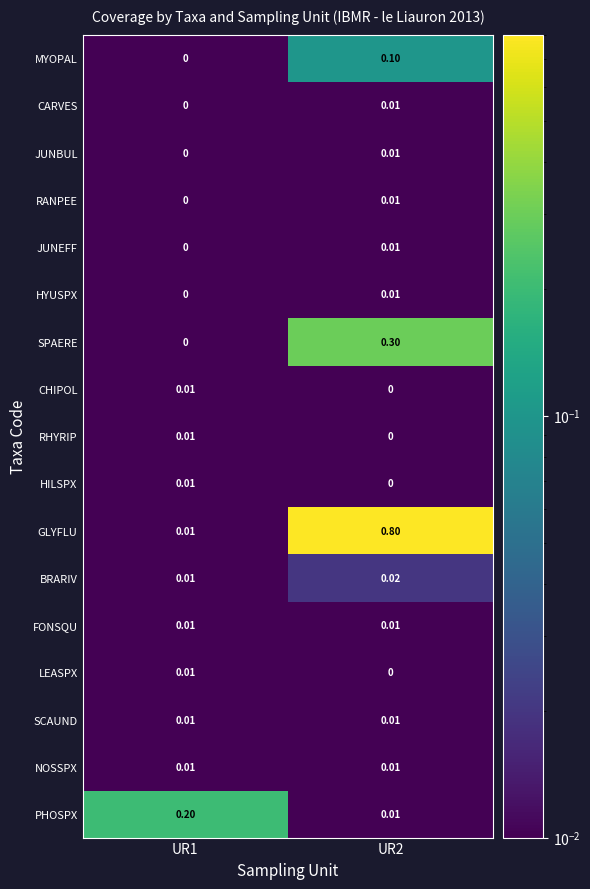

What is the greatest value displayed?

0.8